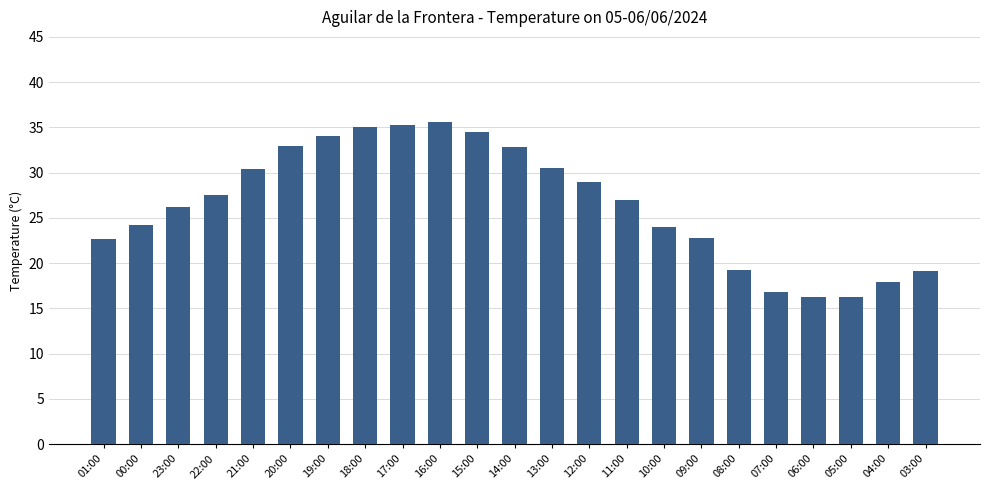

Is it true that the value at 06:00 is 9.3?

False